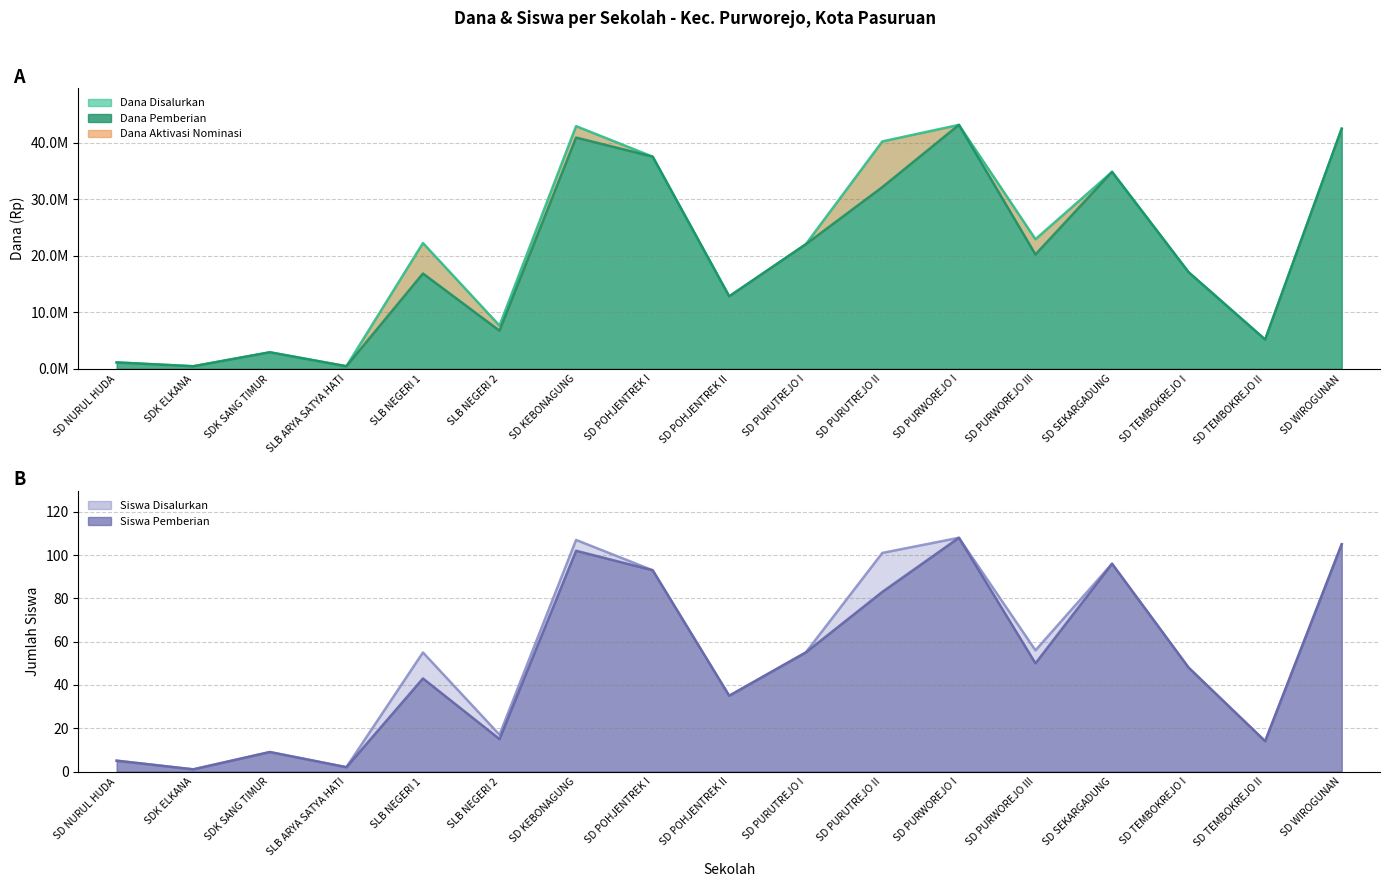

Is it true that Siswa Pemberian equals 88 at SD PURWOREJO III?

False